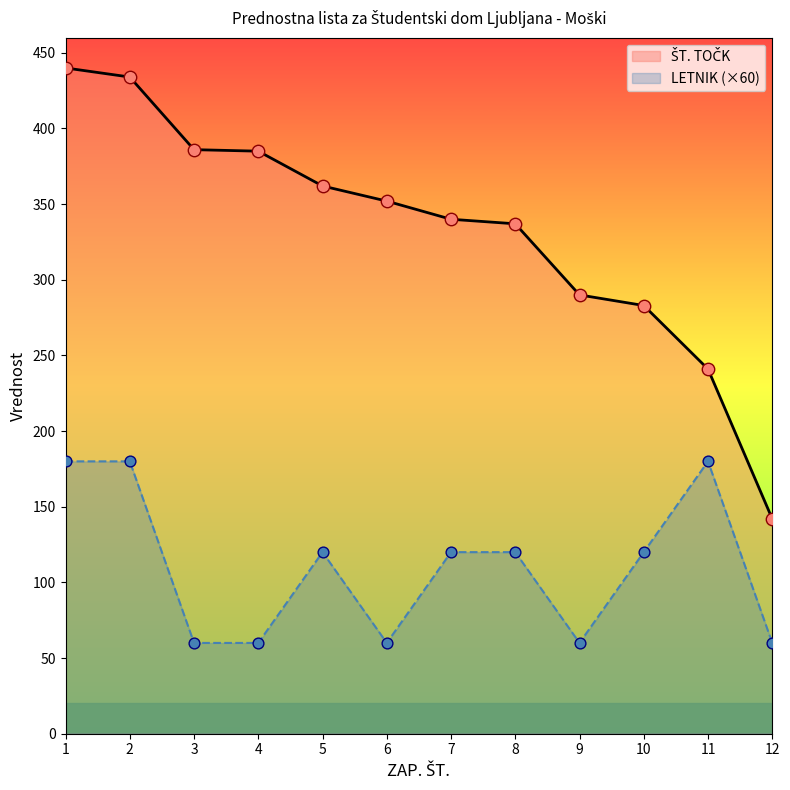

Which series contains the highest Y value?

ŠT. TOČK